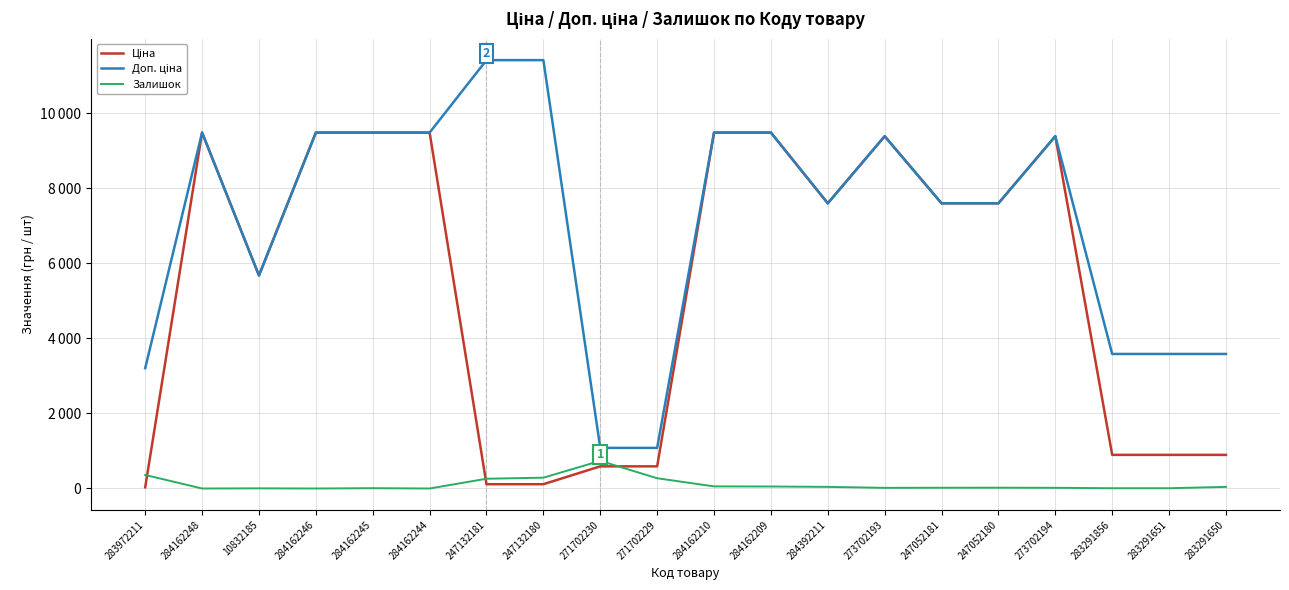

Reading left to right, transcribe all the data shown in this chart.

Ціна: 283972211=32.0	284162248=9480.1	10832185=5673.8	284162246=9480.1	284162245=9480.1	284162244=9480.1	247132181=114.1	247132180=114.1	271702230=589.9	271702229=589.9	284162210=9480.1	284162209=9480.1	284392211=7596.5	273702193=9384.0	247052181=7596.5	247052180=7596.5	273702194=9384.0	283291856=895.9	283291651=895.9	283291650=895.9
Доп. ціна: 283972211=3205.0	284162248=9480.1	10832185=5673.8	284162246=9480.1	284162245=9480.1	284162244=9480.1	247132181=11410.0	247132180=11410.0	271702230=1081.7	271702229=1081.7	284162210=9480.1	284162209=9480.1	284392211=7596.5	273702193=9384.0	247052181=7596.5	247052180=7596.5	273702194=9384.0	283291856=3583.6	283291651=3583.6	283291650=3583.6
Залишок: 283972211=360.0	284162248=0.0	10832185=4.0	284162246=0.0	284162245=8.0	284162244=0.0	247132181=260.0	247132180=288.0	271702230=736.0	271702229=273.0	284162210=56.0	284162209=53.0	284392211=43.0	273702193=17.0	247052181=20.0	247052180=21.0	273702194=18.0	283291856=7.0	283291651=7.0	283291650=43.0